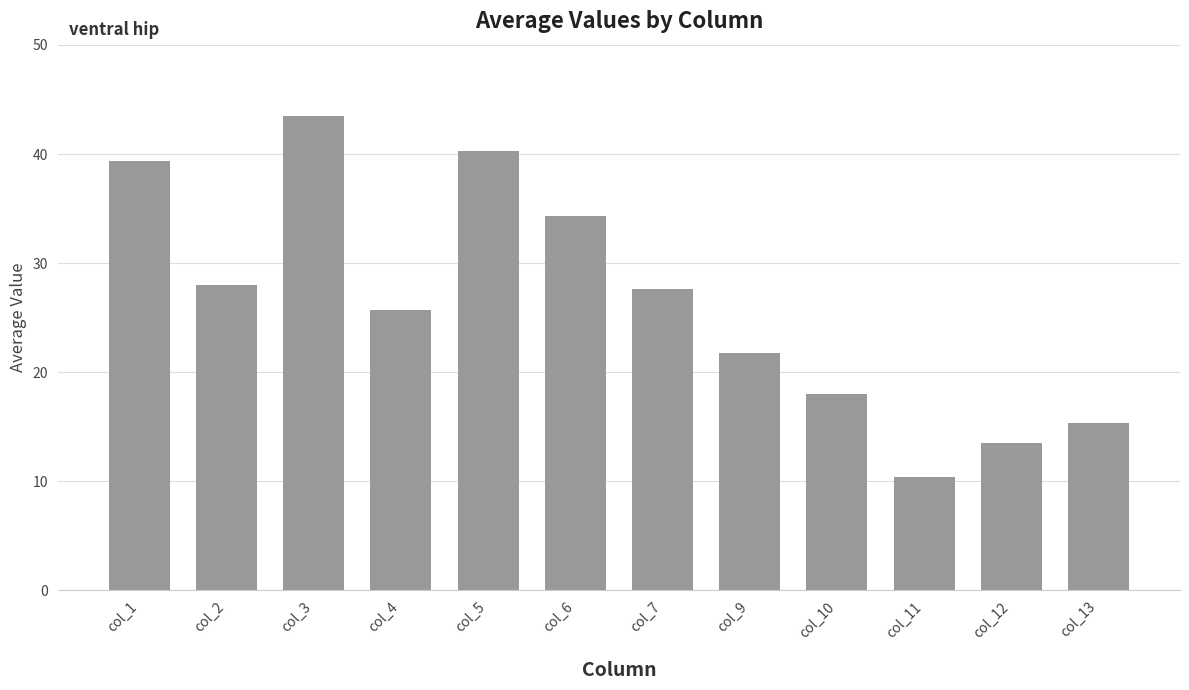

What is the smallest value displayed?

10.4